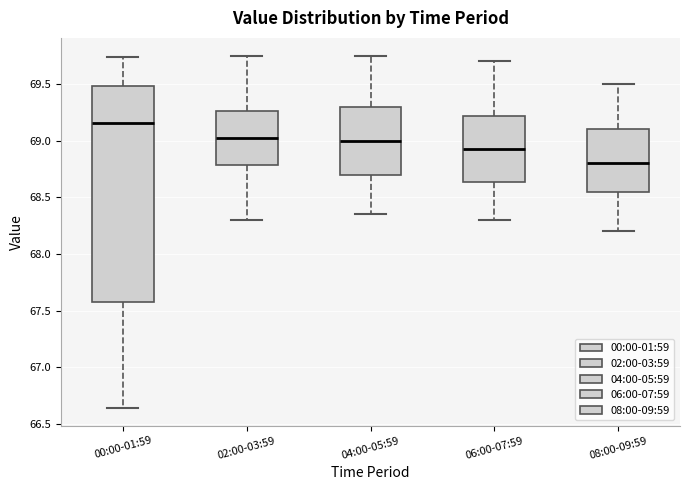

Reading left to right, read every box against the y-axis: the position of its median line, the range the box covers, and the ends of its whiskers. The values are not printed on the chart, so give them approximately, as read against the axis.

00:00-01:59: median 69.15, box 67.55 to 69.50, whiskers 66.65 to 69.75
02:00-03:59: median 69.05, box 68.80 to 69.25, whiskers 68.30 to 69.75
04:00-05:59: median 69.00, box 68.70 to 69.30, whiskers 68.35 to 69.75
06:00-07:59: median 68.95, box 68.65 to 69.20, whiskers 68.30 to 69.70
08:00-09:59: median 68.80, box 68.55 to 69.10, whiskers 68.20 to 69.50